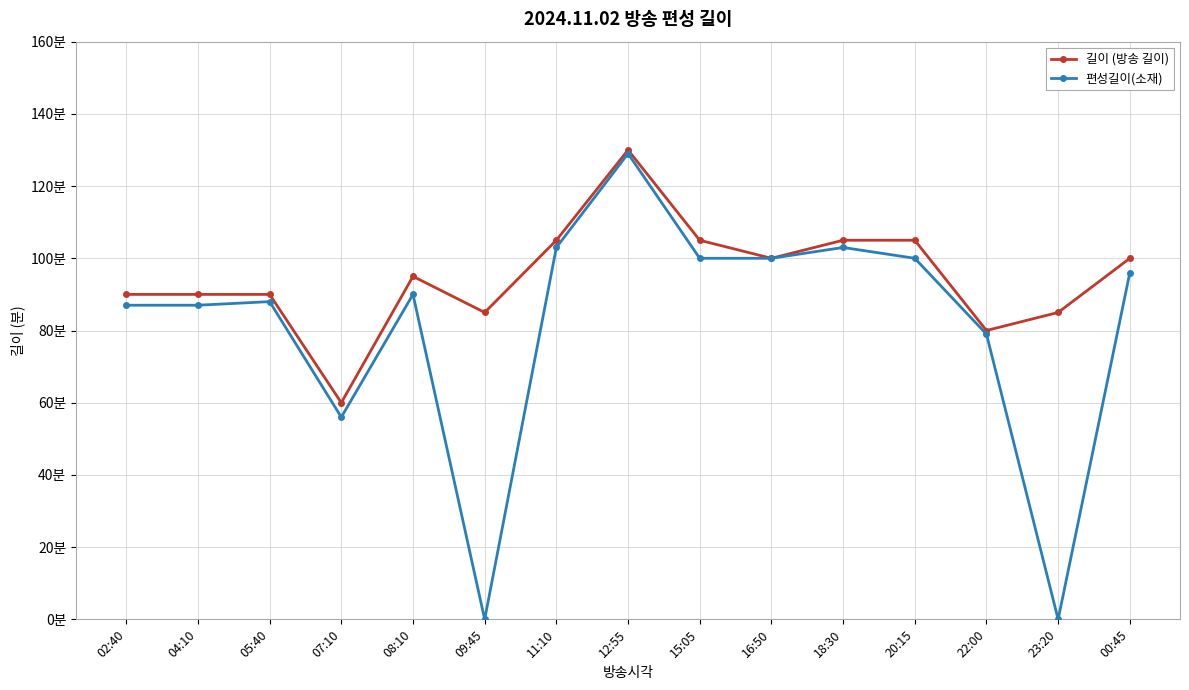

What are all the series names shown in the legend?

길이 (방송 길이), 편성길이(소재)